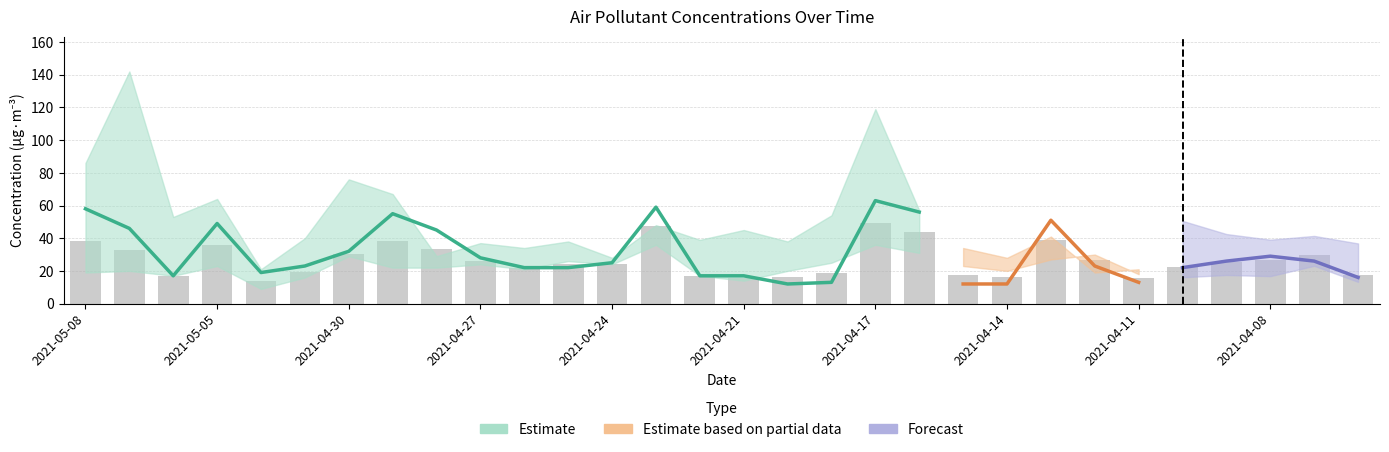

Reading left to right, transcribe all the data shown in this chart.

38.5	33.0	17.0	36.0	14.0	19.5	30.5	38.5	33.5	26.0	21.5	24.0	24.5	47.5	17.0	15.5	16.0	19.0	49.5	43.5	17.5	16.0	39.0	26.5	15.5	22.5	25.5	26.5	29.5	17.5